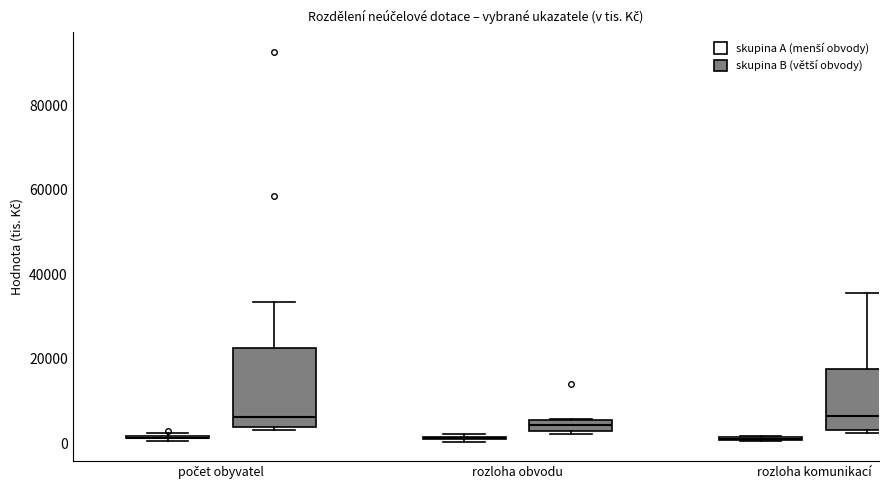

Comparing the boxes themselves (not the whiskers), which one is the tallest?

počet obyvatel (skupina B (větší obvody))